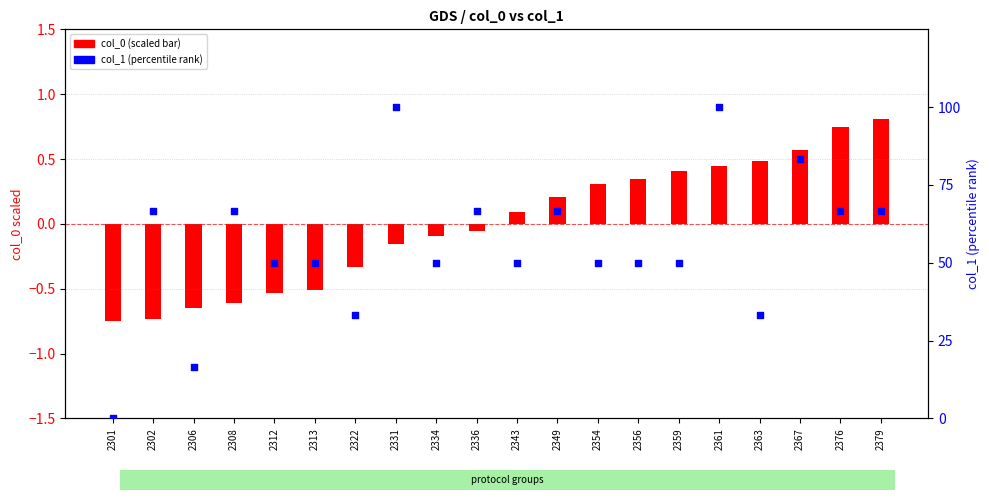

Which series contains the highest Y value?

col_1 (percentile)